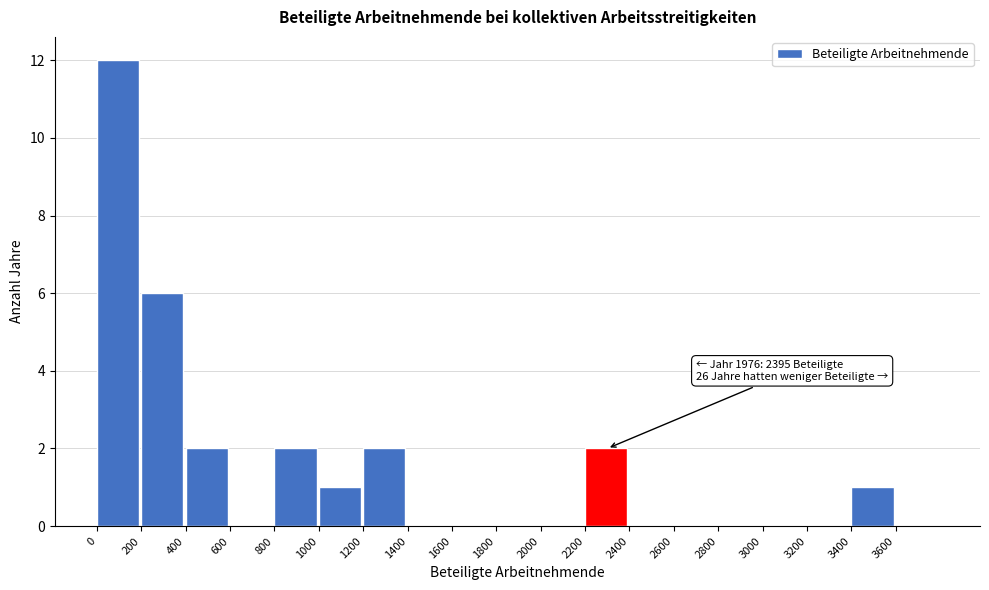

Which range on the x-axis has the tallest bar?

0 to 200